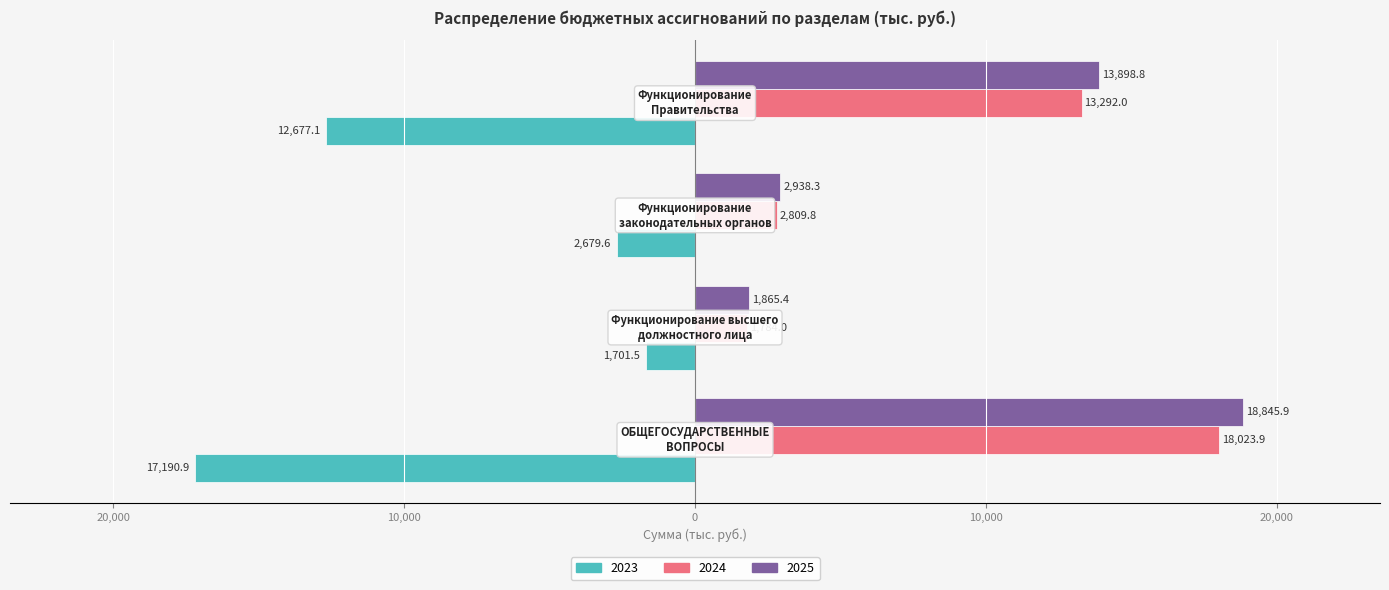

What are all the series names shown in the legend?

2023, 2024, 2025